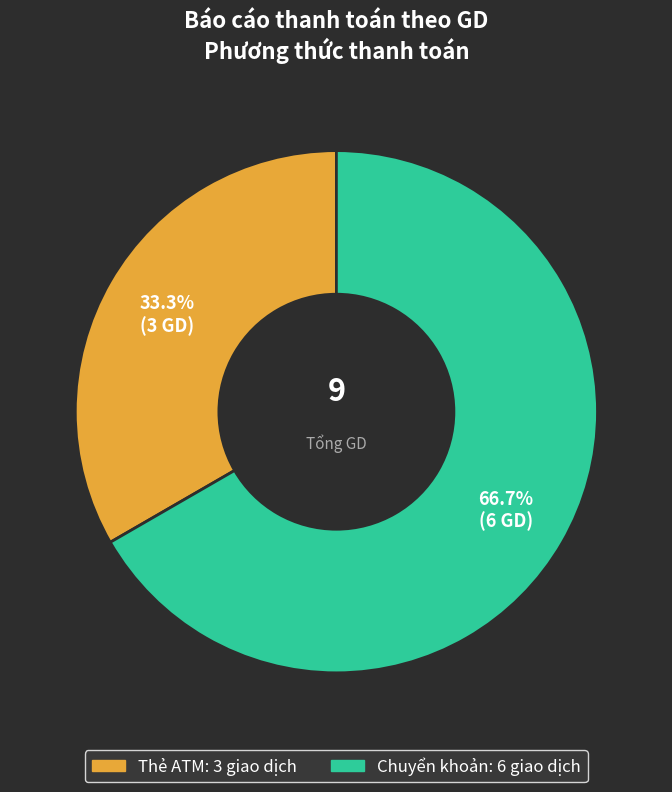

To the nearest percent, what is the average slice percentage?

50%